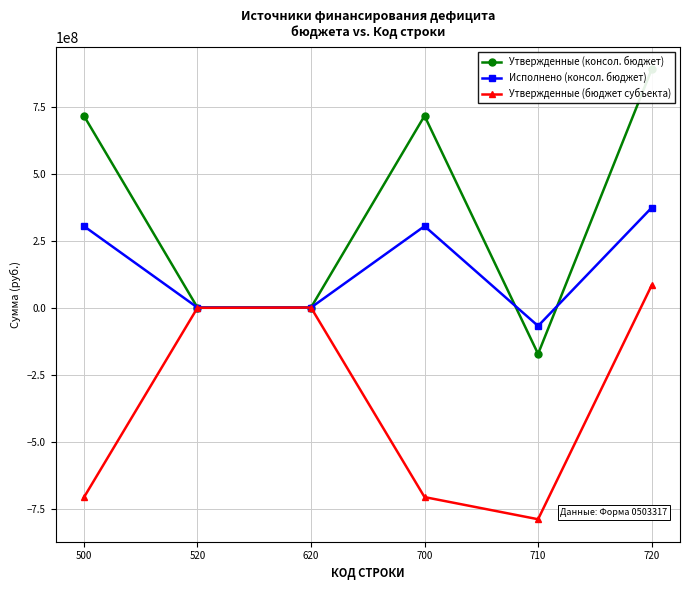

At which category is the sum across all series the highest?

720